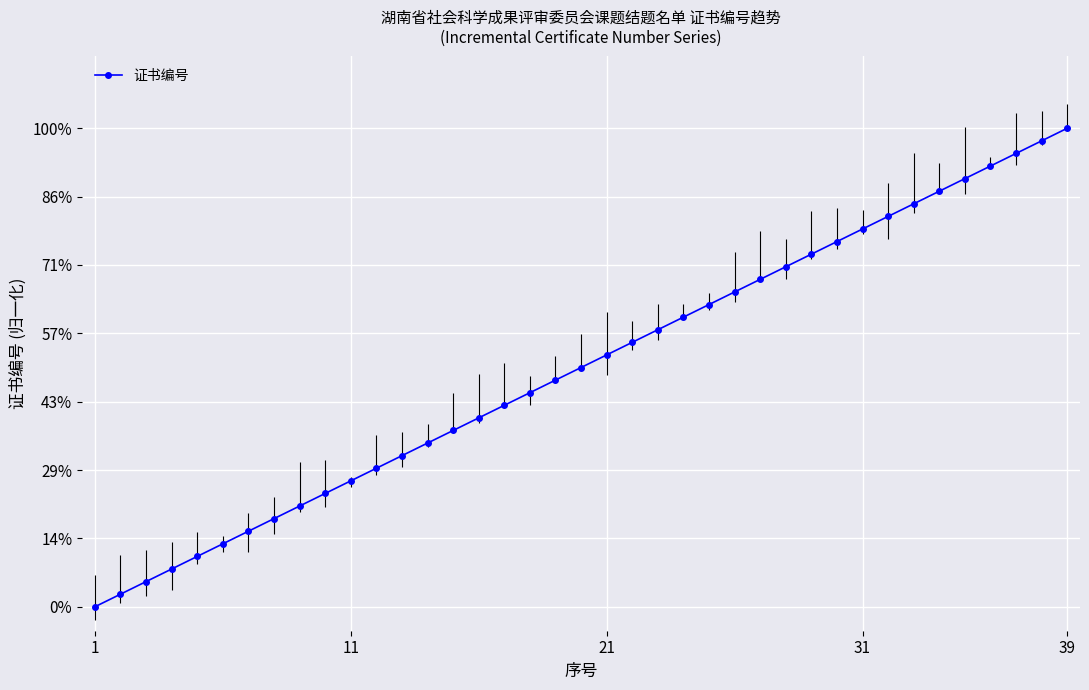

True or false: there are more than 1 points higher than both neighbors.

False